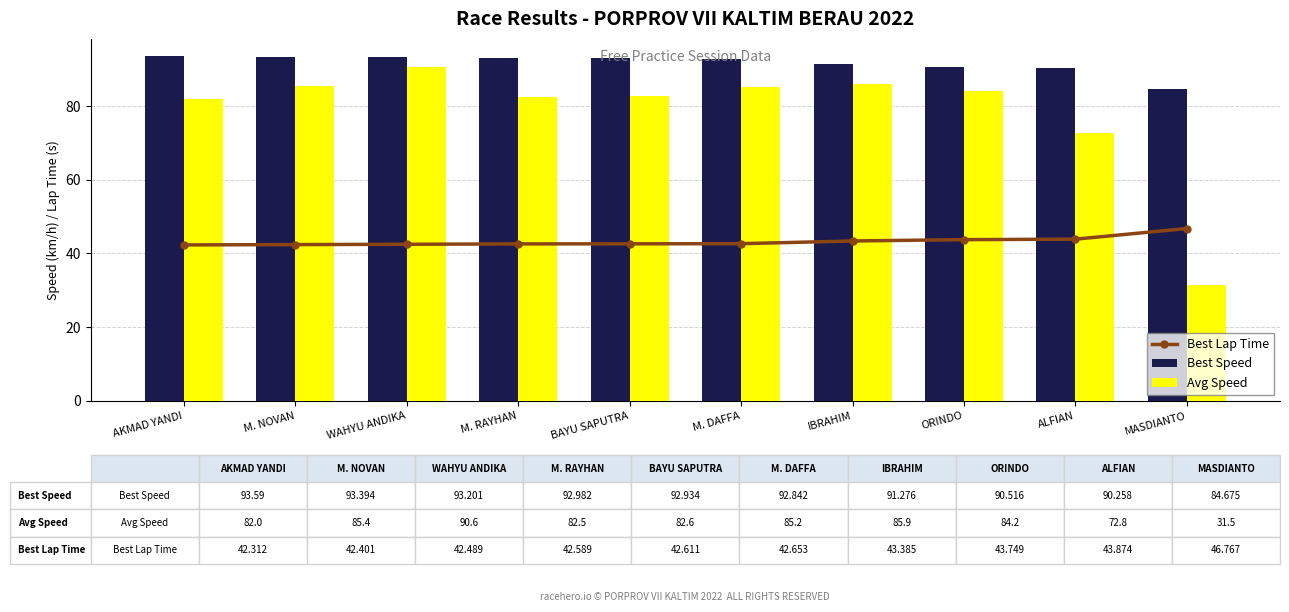

What is the difference between the maximum and second lowest values in the Avg Speed series?

17.8